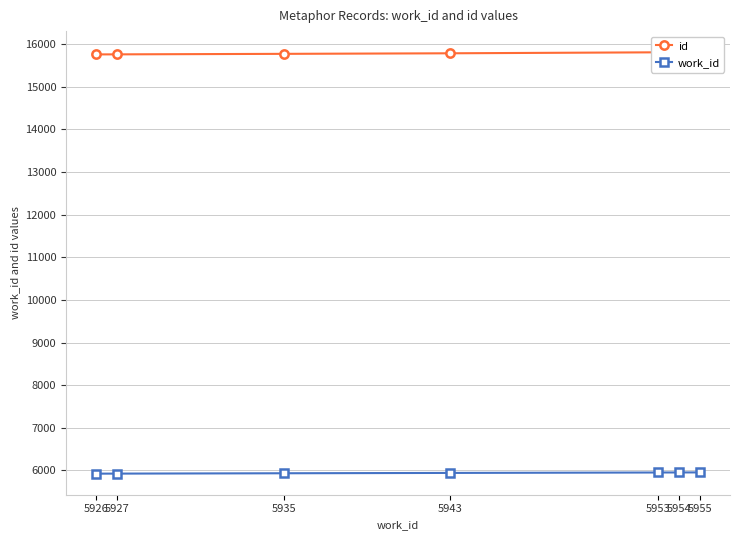

At which category does the chart reach its peak across all series?

5955